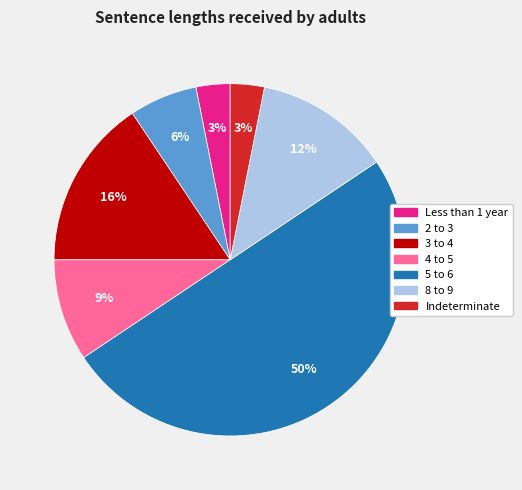

Count the number of slices in the pie.

7